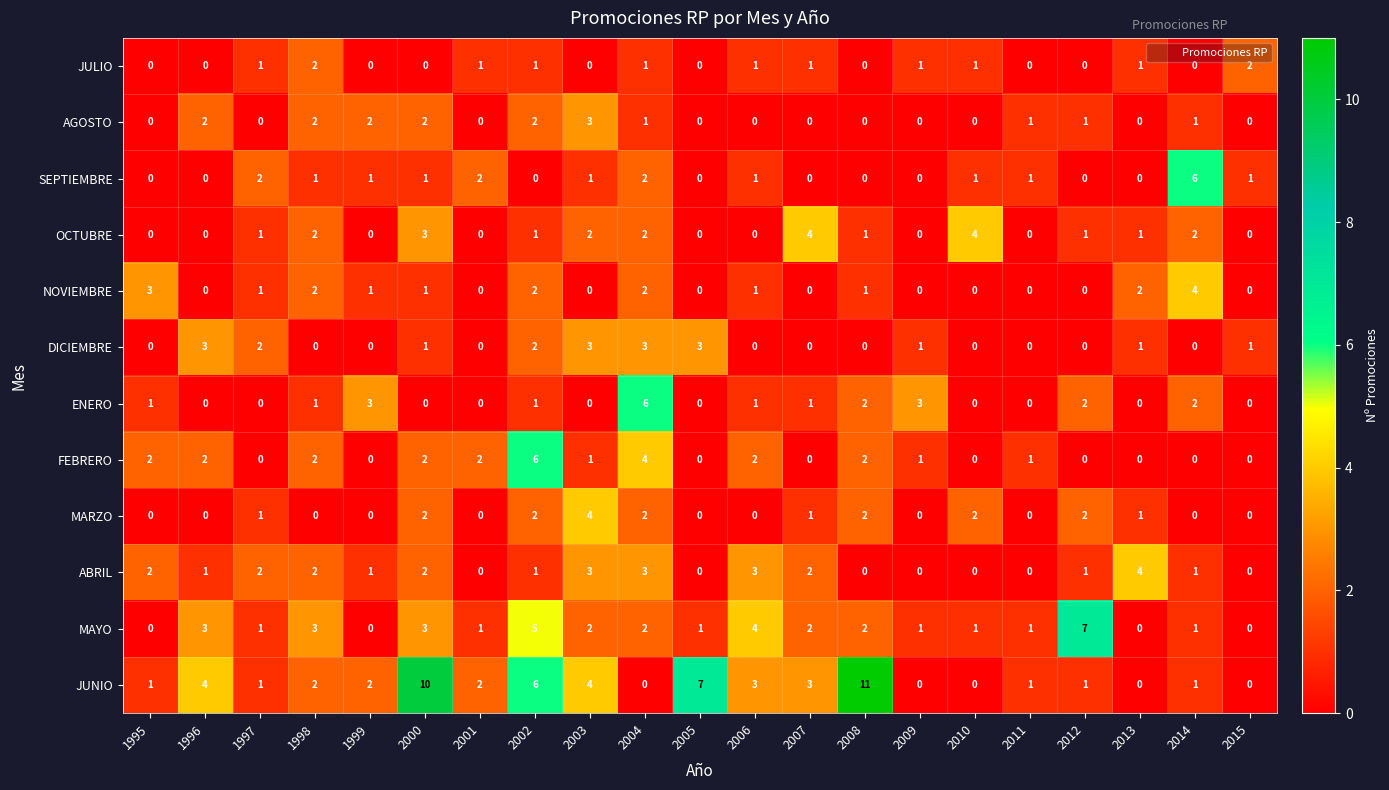

At which category is the sum across all series the highest?

2002